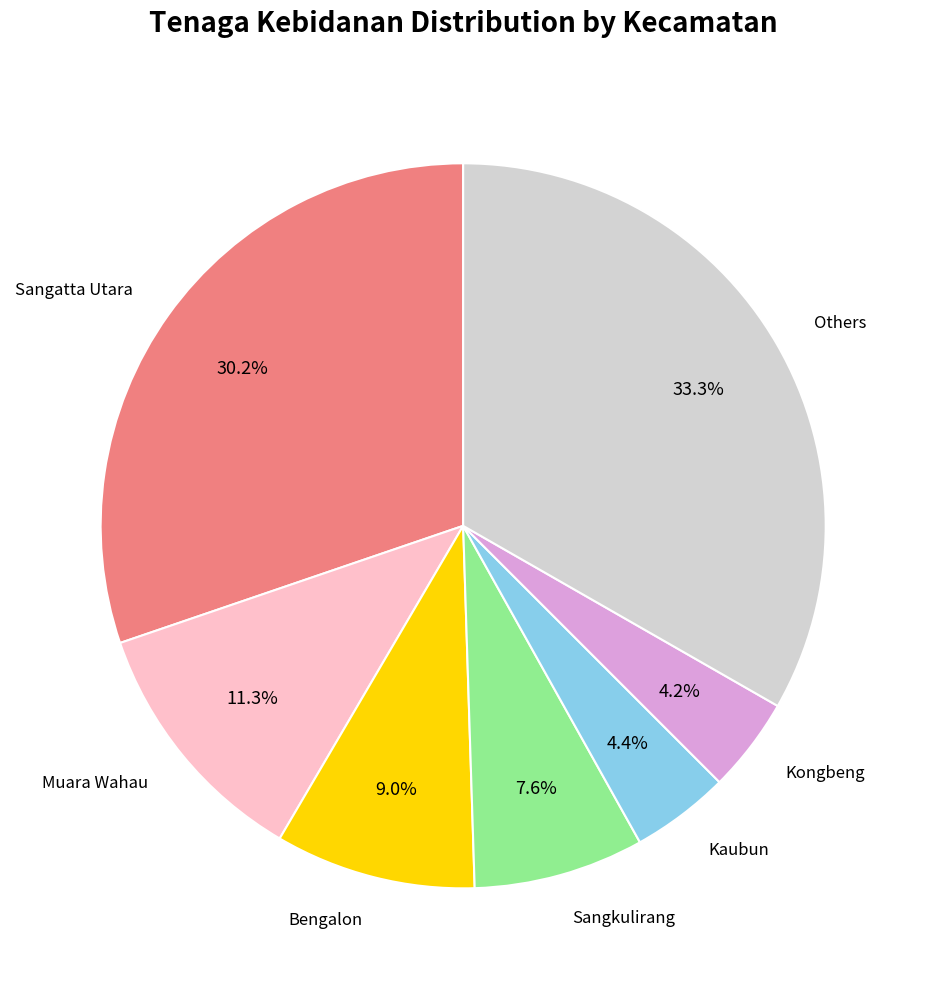

What is the largest slice in the pie chart?

Others